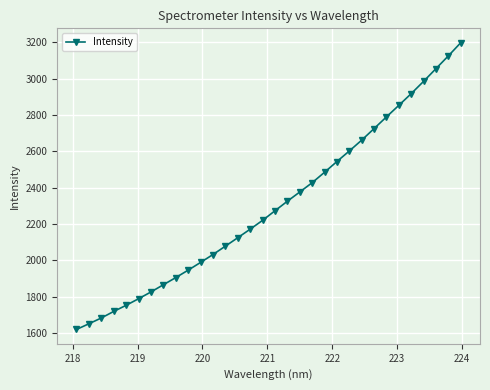

What is the smallest value displayed?

1620.7